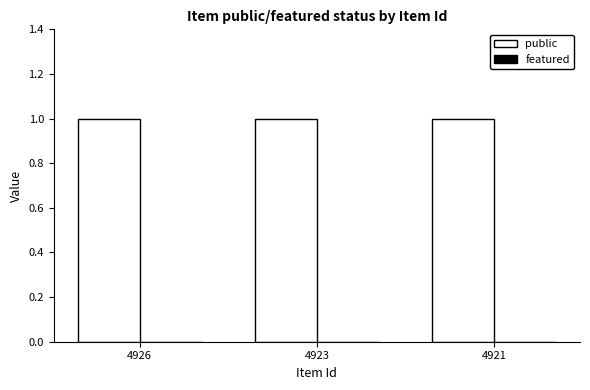

Between 4923 and 4921, which is larger?

4923